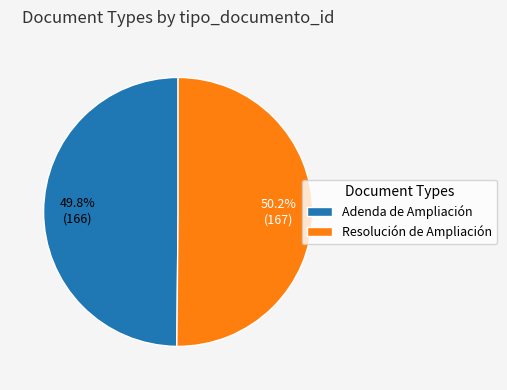

What percentage is the Adenda de Ampliación slice, to the nearest percent?

50%